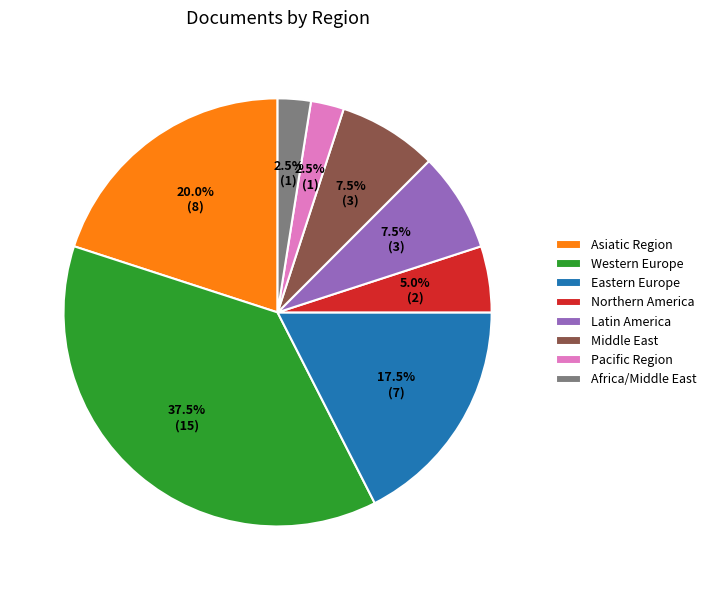

True or false: Latin America accounts for 1% of the total.

False